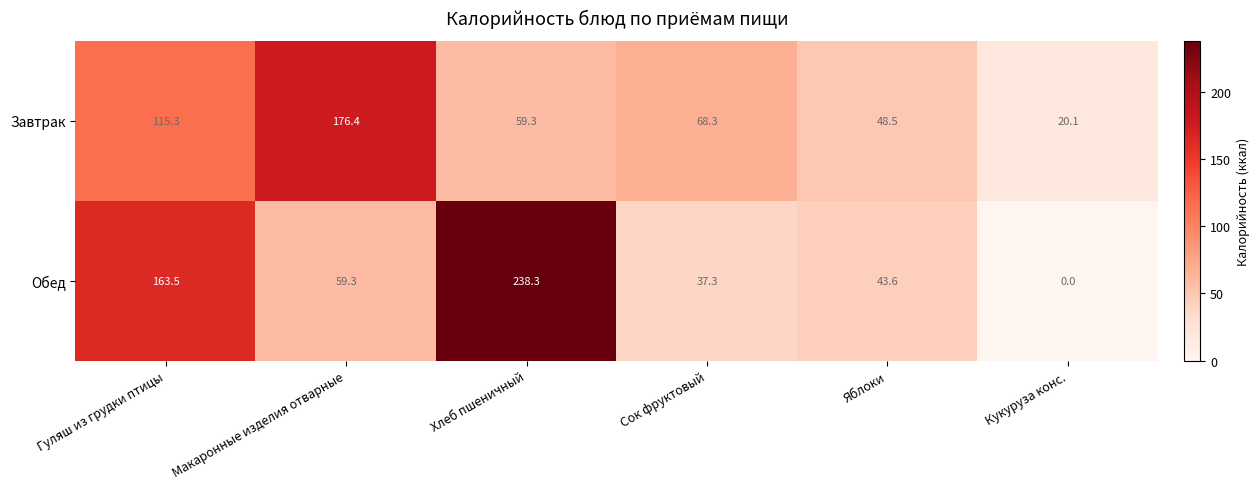

Reading right to left, list all the values displayed in this chart.

Завтрак: Кукуруза конс.=20.1	Яблоки=48.5	Сок фруктовый=68.3	Хлеб пшеничный=59.3	Макаронные изделия отварные=176.4	Гуляш из грудки птицы=115.3
Обед: Кукуруза конс.=0.0	Яблоки=43.6	Сок фруктовый=37.3	Хлеб пшеничный=238.3	Макаронные изделия отварные=59.3	Гуляш из грудки птицы=163.5